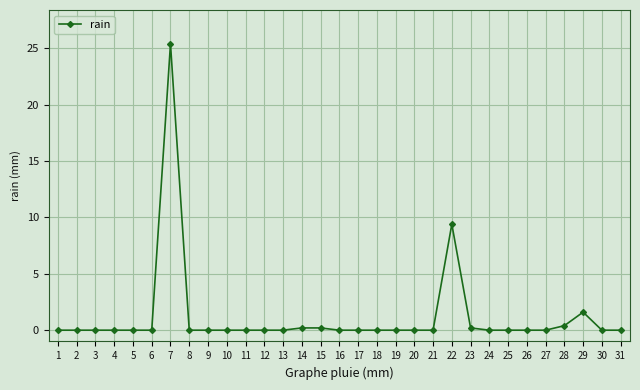

Reading right to left, extract all data points from this chart.

31=0.0	30=0.0	29=1.6	28=0.4	27=0.0	26=0.0	25=0.0	24=0.0	23=0.2	22=9.4	21=0.0	20=0.0	19=0.0	18=0.0	17=0.0	16=0.0	15=0.2	14=0.2	13=0.0	12=0.0	11=0.0	10=0.0	9=0.0	8=0.0	7=25.4	6=0.0	5=0.0	4=0.0	3=0.0	2=0.0	1=0.0